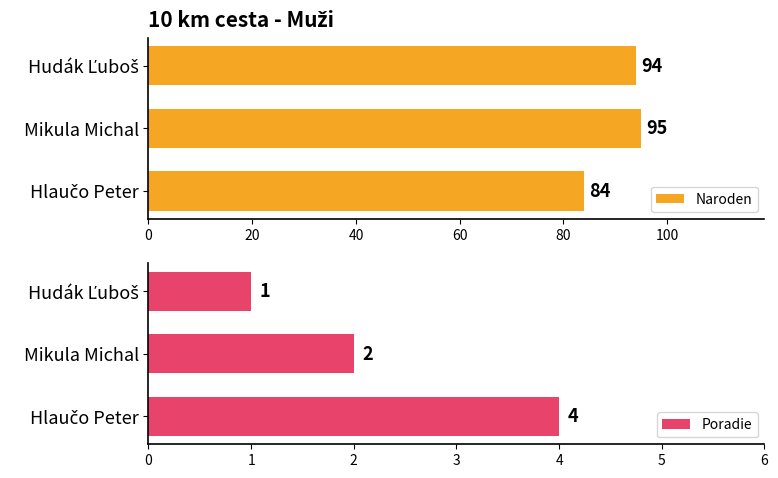

The value of Naroden at Mikula Michal is 95. True or false?

True